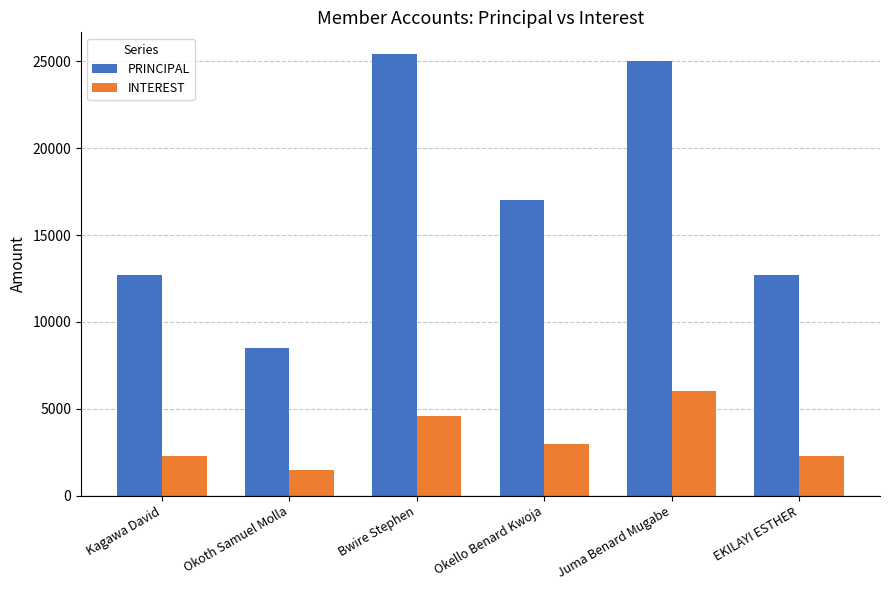

What position from the left is Okello Benard Kwoja?

4